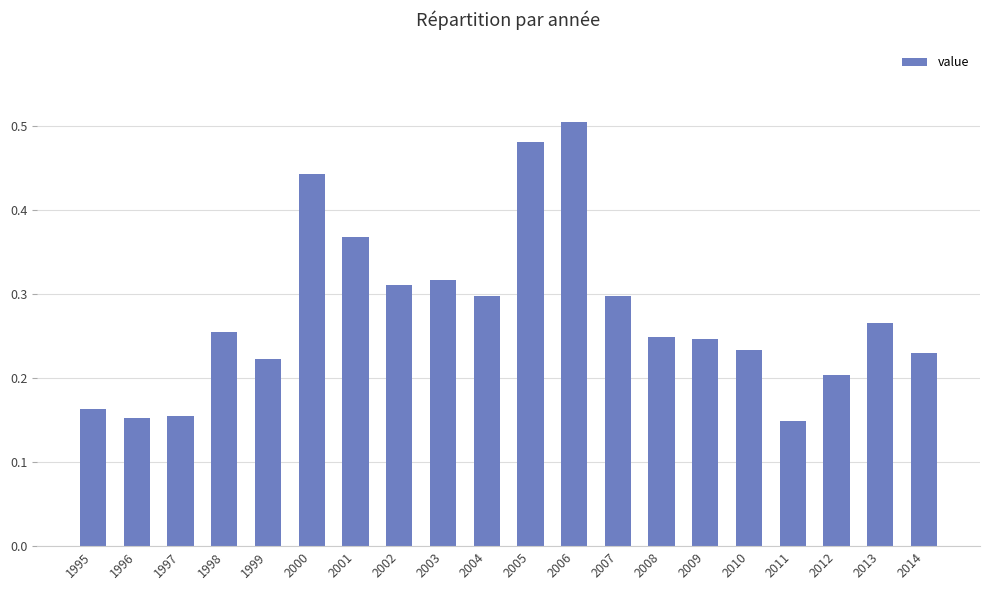

Count the values in the range 0 to 1.

20